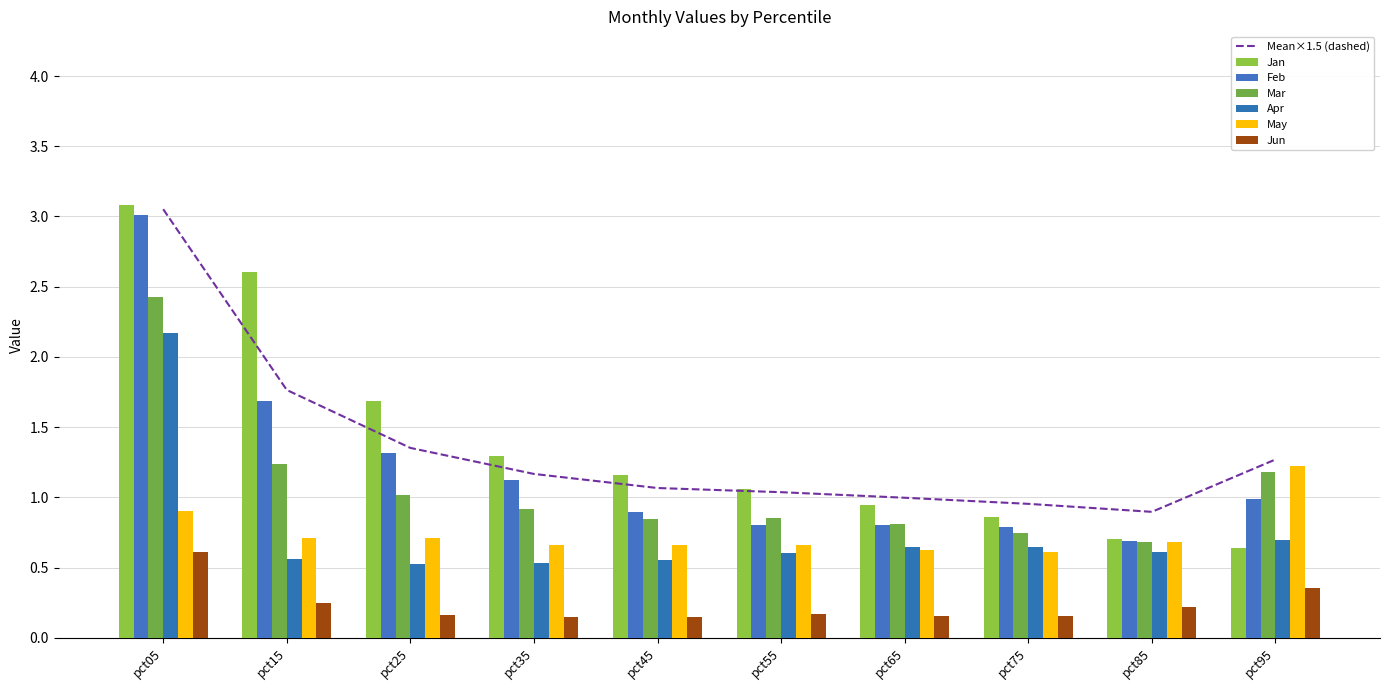

Rank the series by their maximum value, from highest to lowest.

Jan, Feb, Mar, Apr, May, Jun